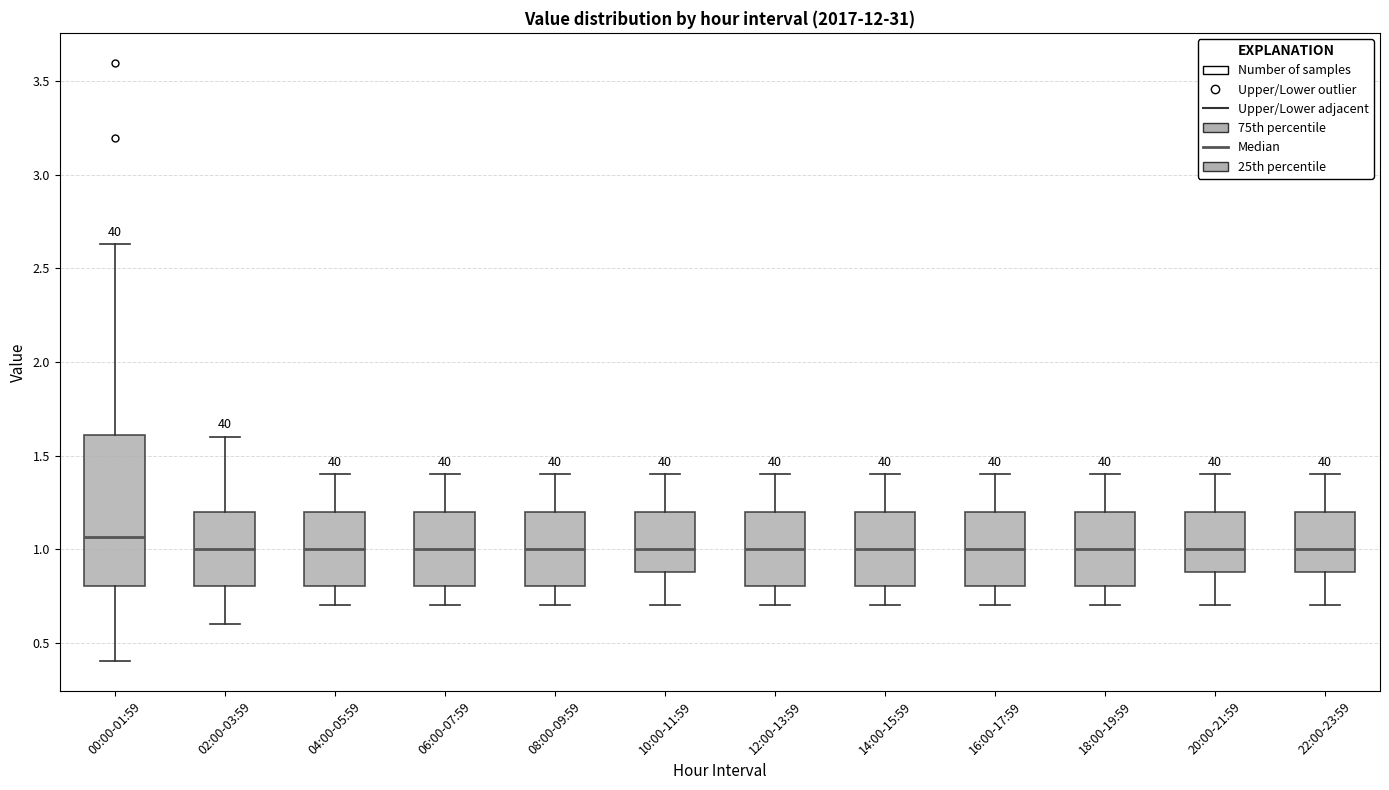

Where does the lower whisker of the box for 14:00-15:59 end on the y-axis? The values are not printed on the chart, so give them approximately, as read against the axis.

0.70